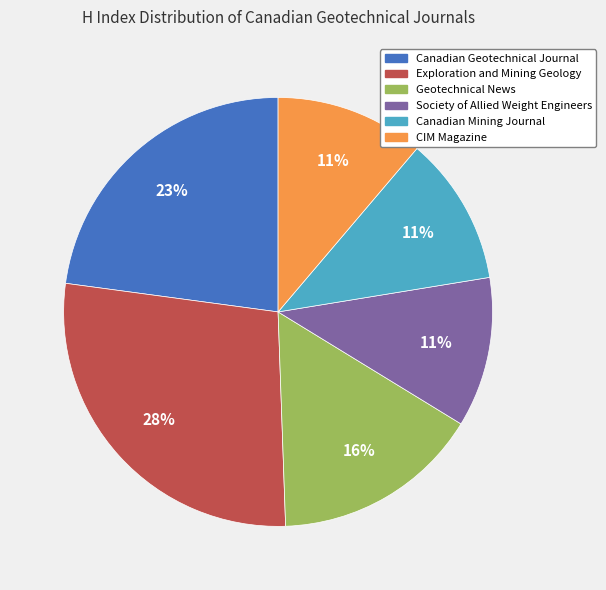

To the nearest percent, what portion does Society of Allied Weight Engineers represent?

11%